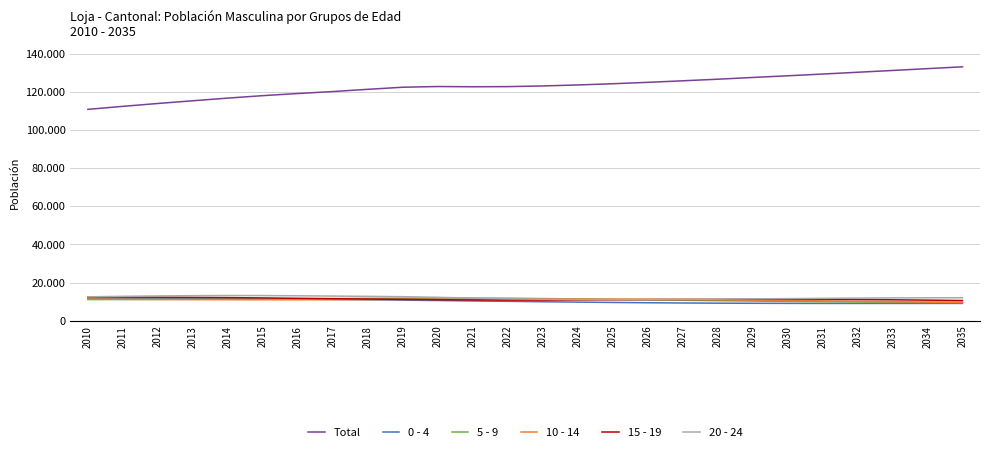

Is this an area chart (filled region under the line)?

No